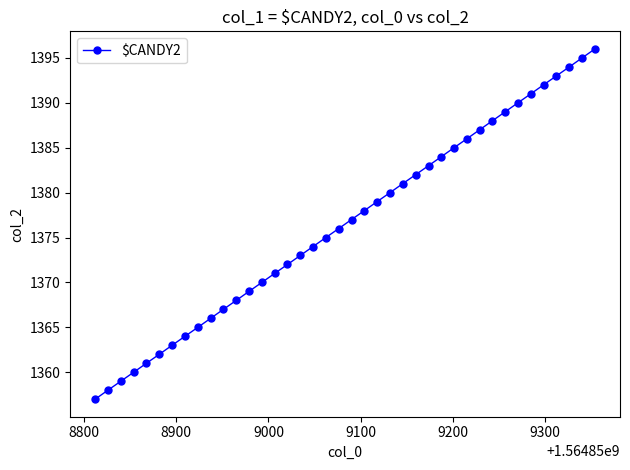

What is the value of the 20th point from the left?

1376